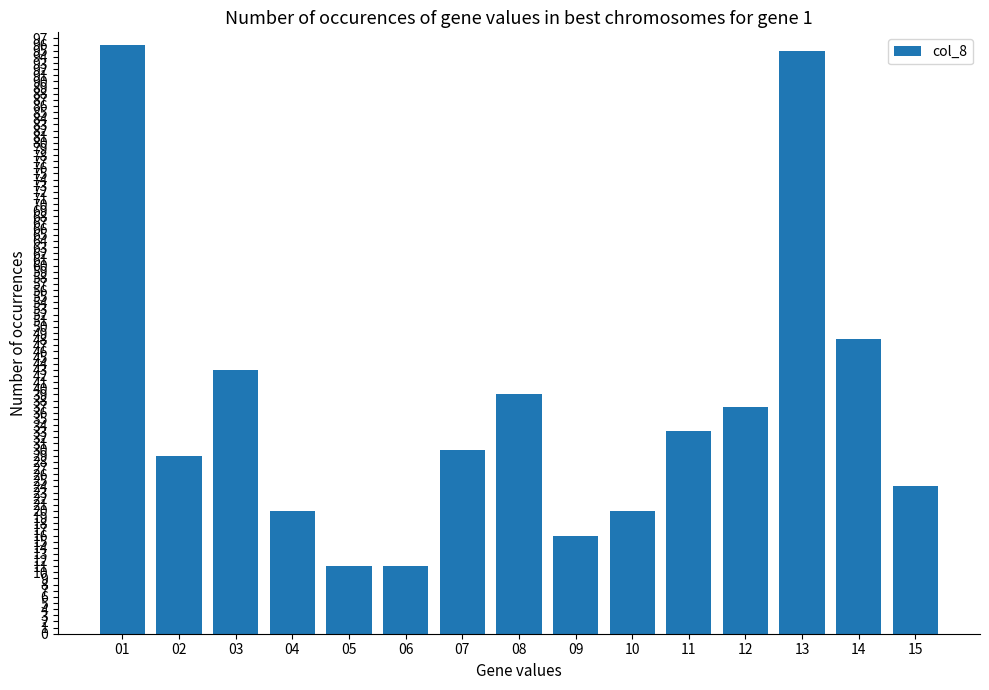

Count the number of categories in the chart.

15